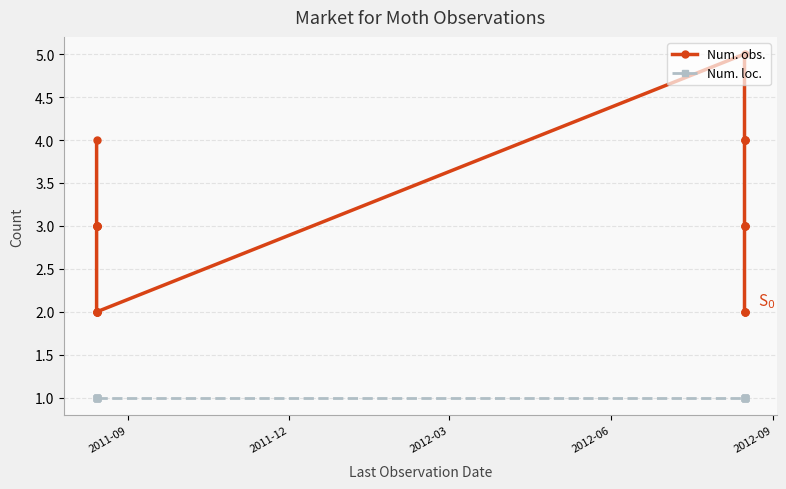

How many data points in Num. obs. are less than 3?

7